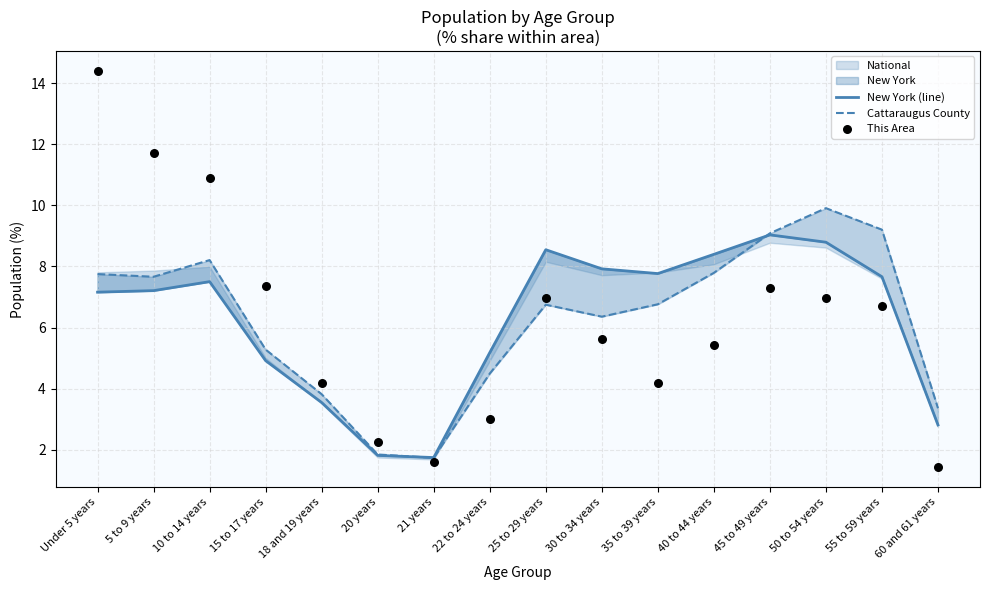

Which series reaches the minimum Y coordinate?

This Area